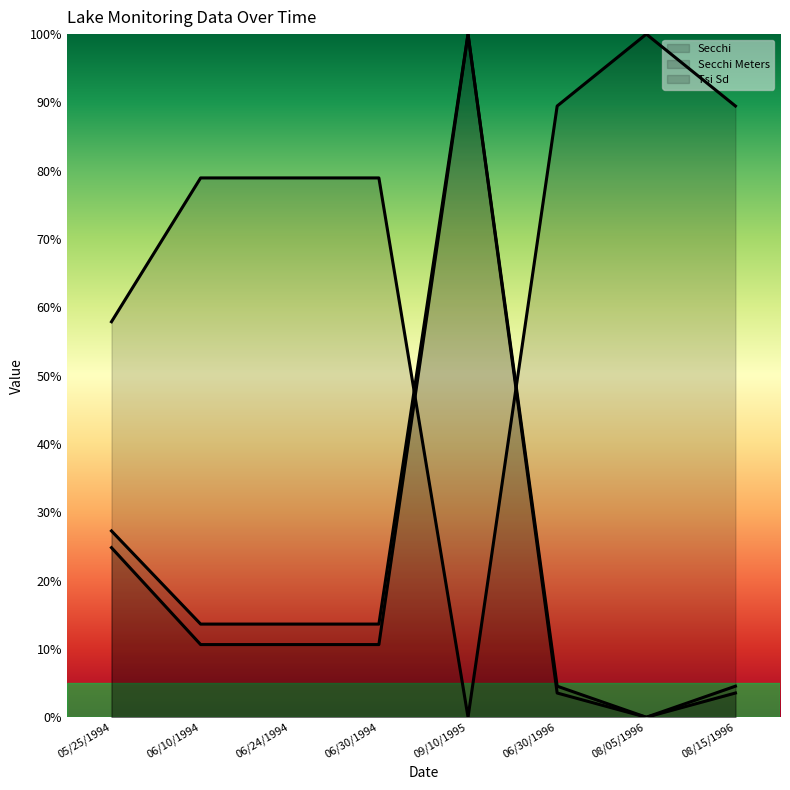

Reading left to right, transcribe all the data shown in this chart.

Secchi: 24.8	10.6	10.6	10.6	100.0	3.5	0.0	3.5
Secchi Meters: 27.3	13.6	13.6	13.6	100.0	4.5	0.0	4.5
Tsi Sd: 57.9	78.9	78.9	78.9	0.0	89.5	100.0	89.5